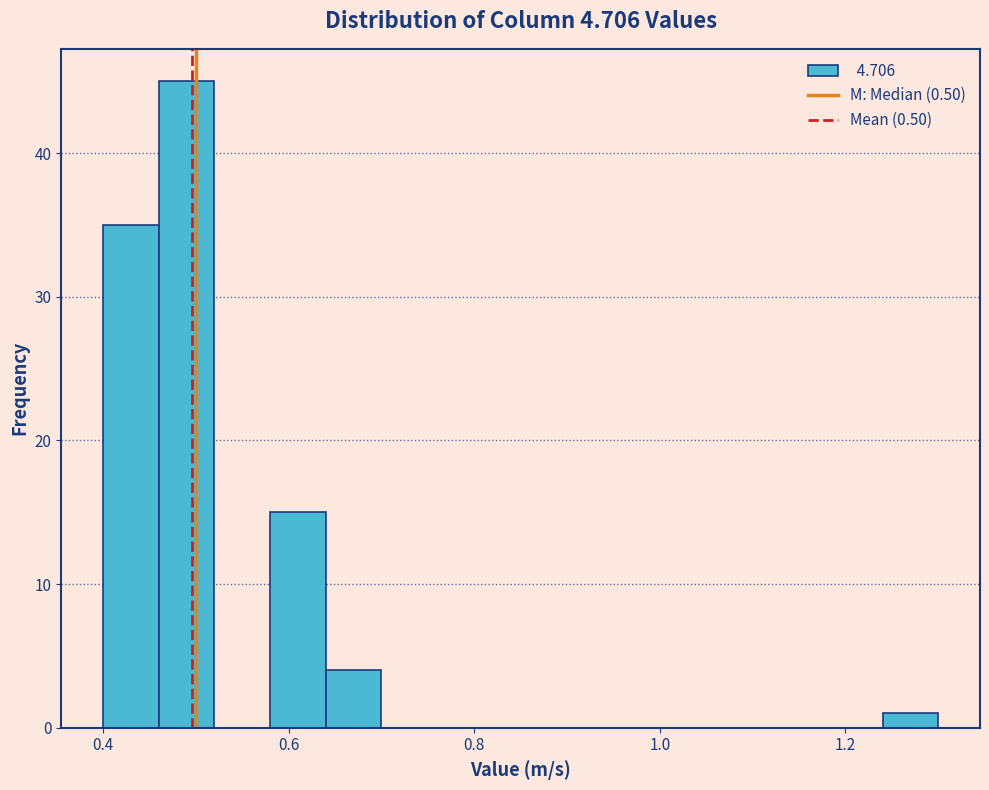

Around what value on the x-axis is the tallest bar? Give the approximate position of its centre, as read against the axis.

0.50